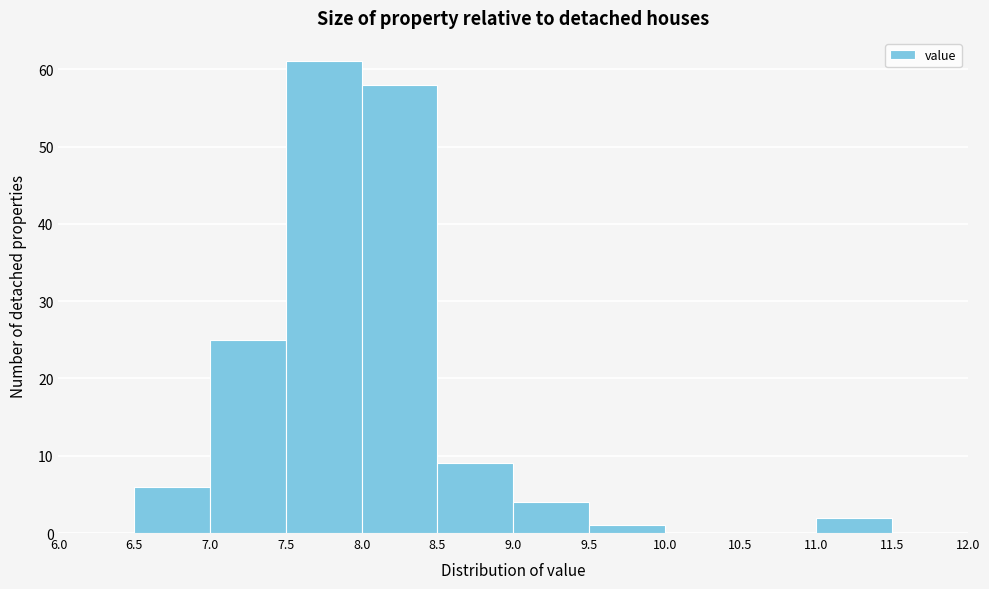

Over which range of the x-axis is the bar tallest?

7.5 to 8.0